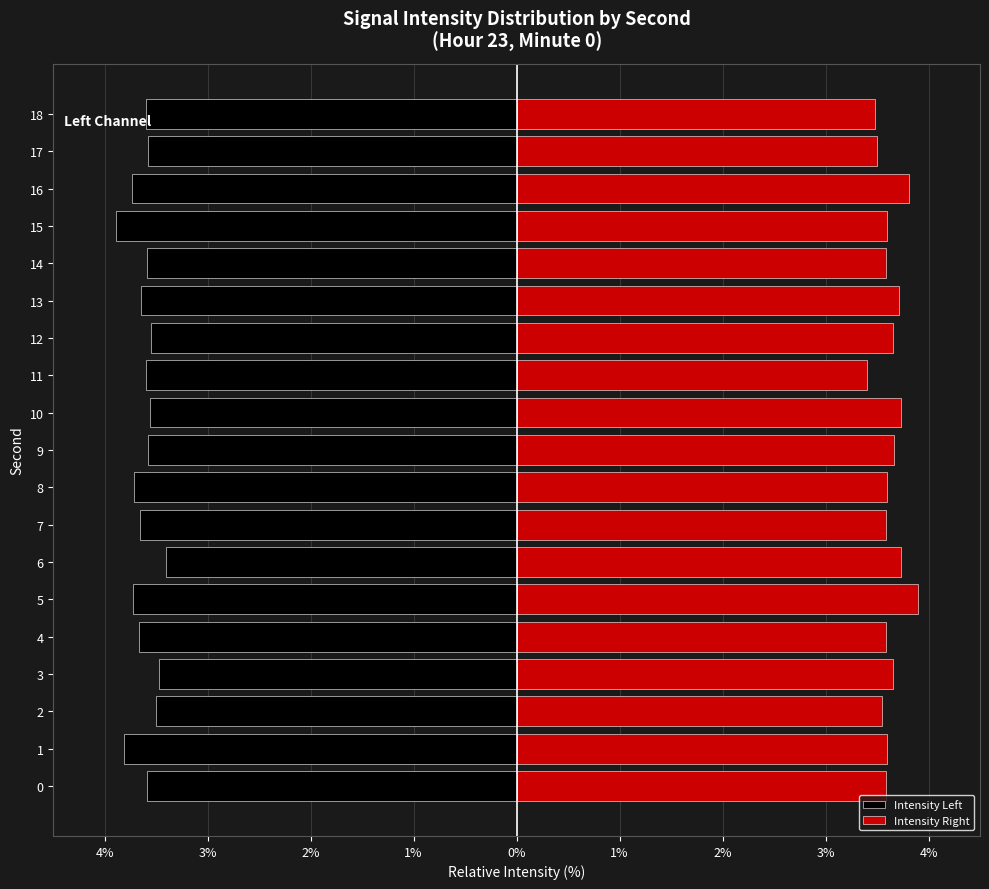

What is the average value of the Intensity Right series?

3.6